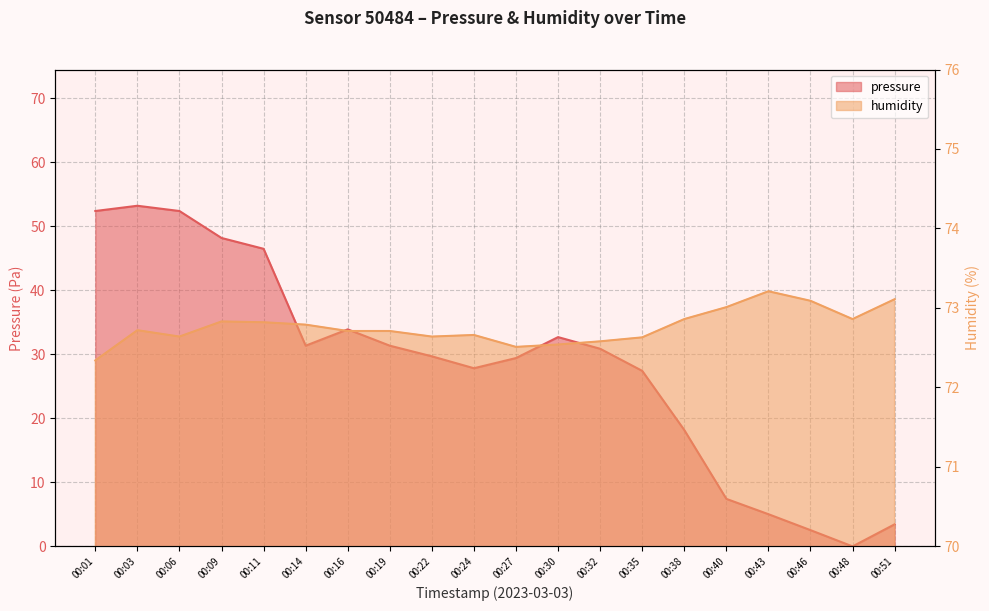

Which series has the widest spread of values?

pressure